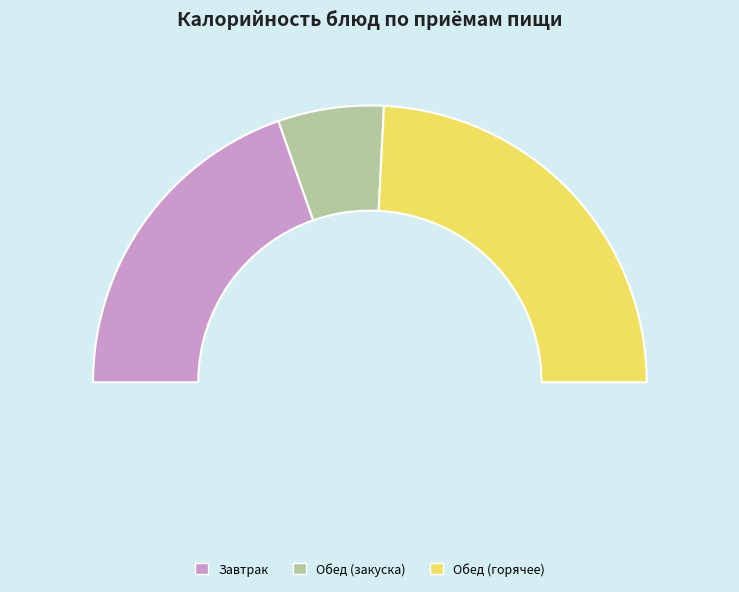

Is it true that Хлеб ржано-пшеничный (обед) is 3% of the pie?

True